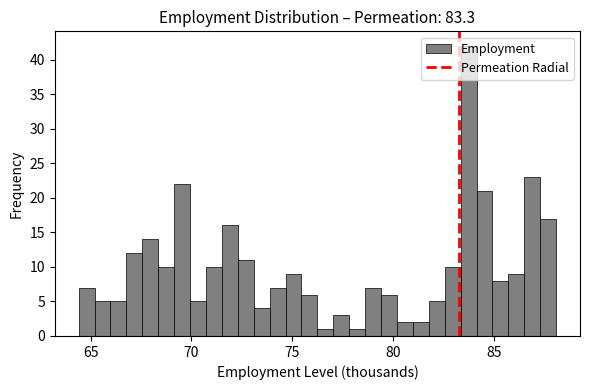

Around what value on the x-axis is the tallest bar? Give the approximate position of its centre, as read against the axis.

84.0